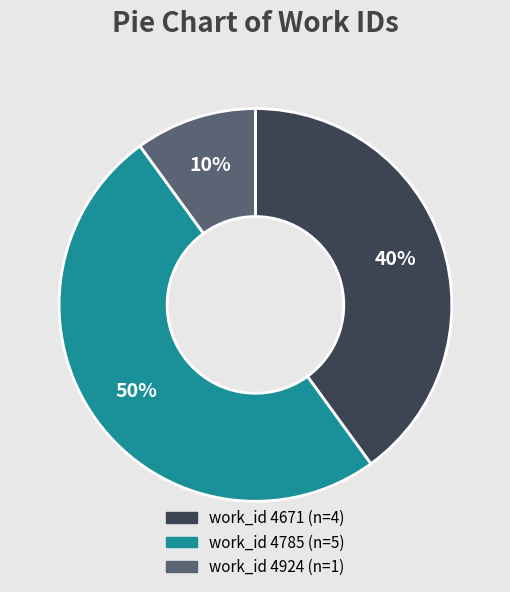

Which slice is the smallest?

work_id 4924